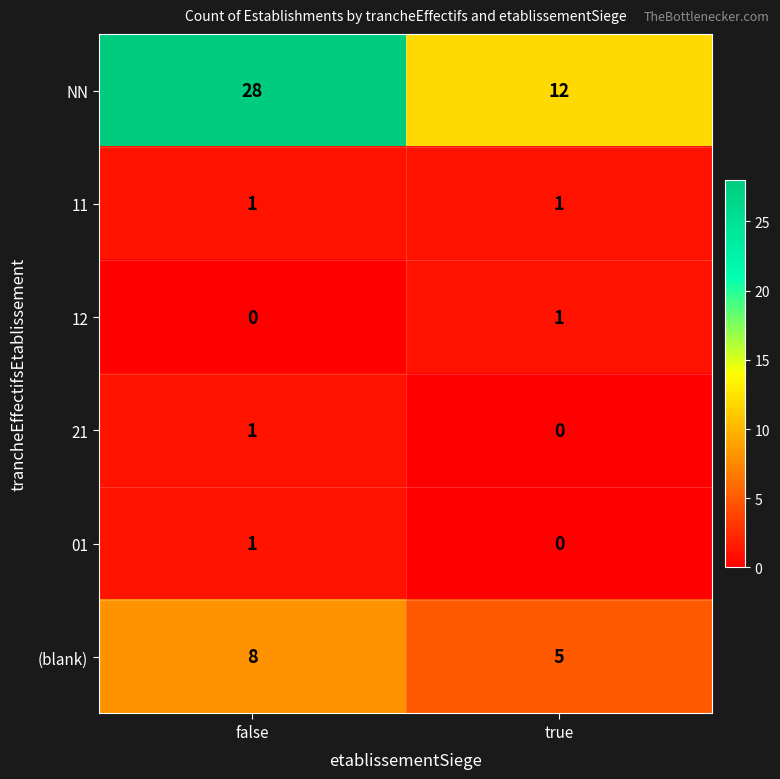

The value of (blank) at true is 5. True or false?

True